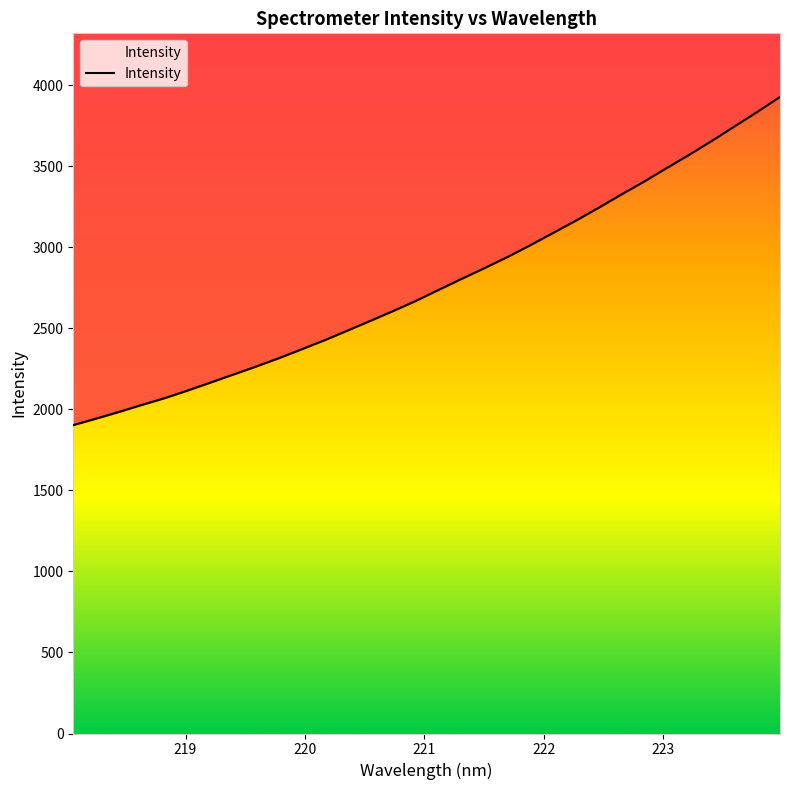

Reading left to right, what are all the values shown in this chart?

1902.8	1942.6	1983.8	2027.0	2068.7	2115.6	2164.3	2214.1	2263.5	2315.0	2369.8	2425.6	2484.5	2544.4	2605.2	2667.8	2735.8	2803.3	2869.4	2937.1	3009.7	3085.2	3161.0	3240.5	3322.3	3402.3	3486.3	3569.0	3655.4	3745.0	3834.5	3926.9